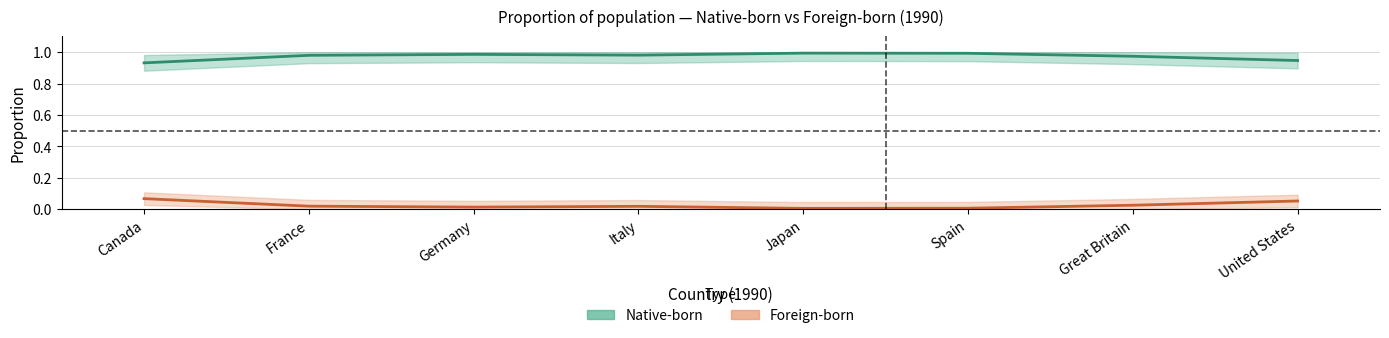

Which series has the largest total across all categories?

Native-born